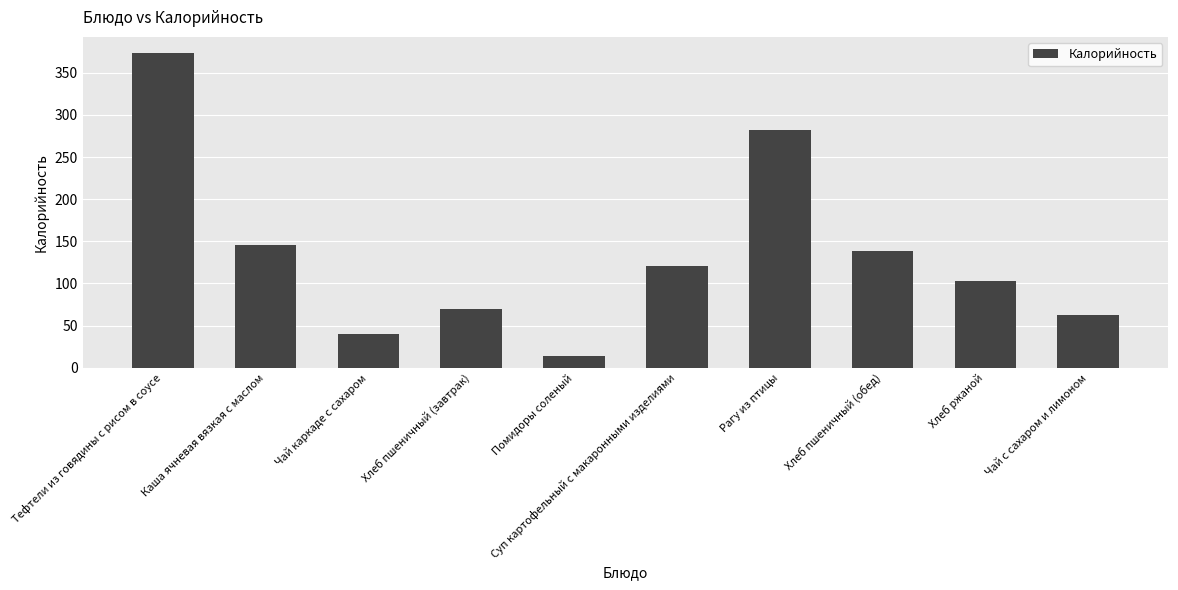

At which label does the data first exceed 121?

Тефтели из говядины с рисом в соусе